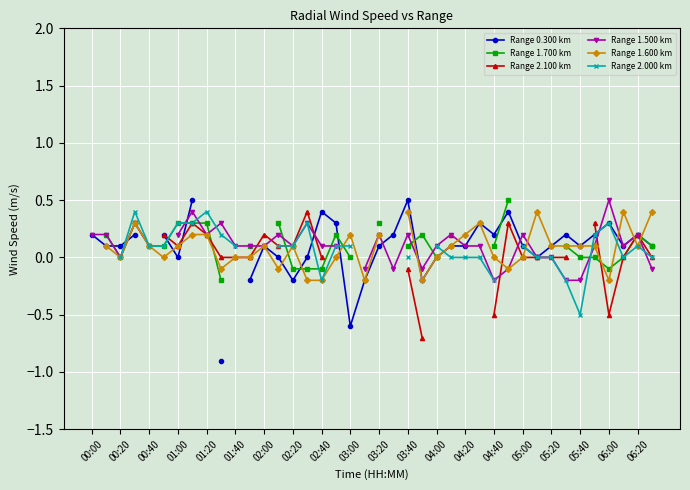

How many Range 1.600 km values are between 0 and 1?

30